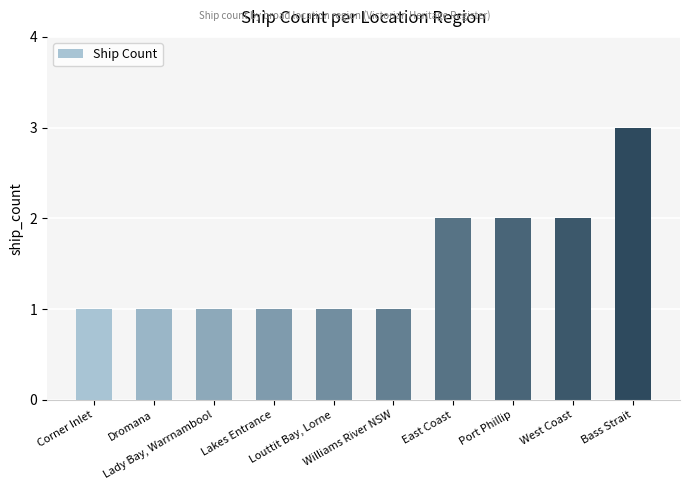

What is the minimum value shown in the chart?

1